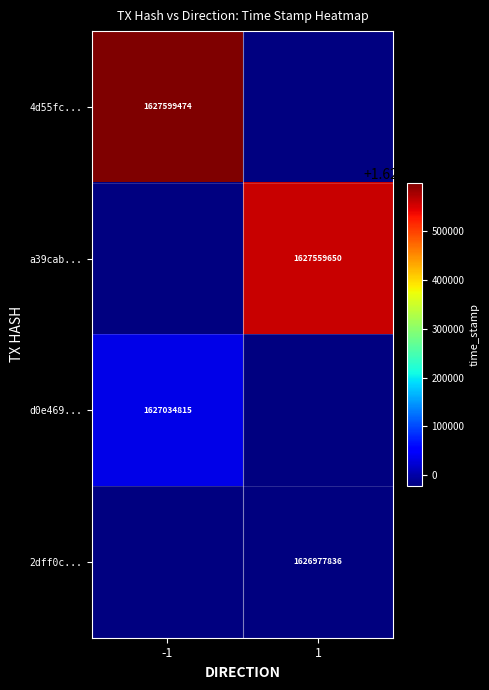

Between 1 and -1, which is larger?

-1